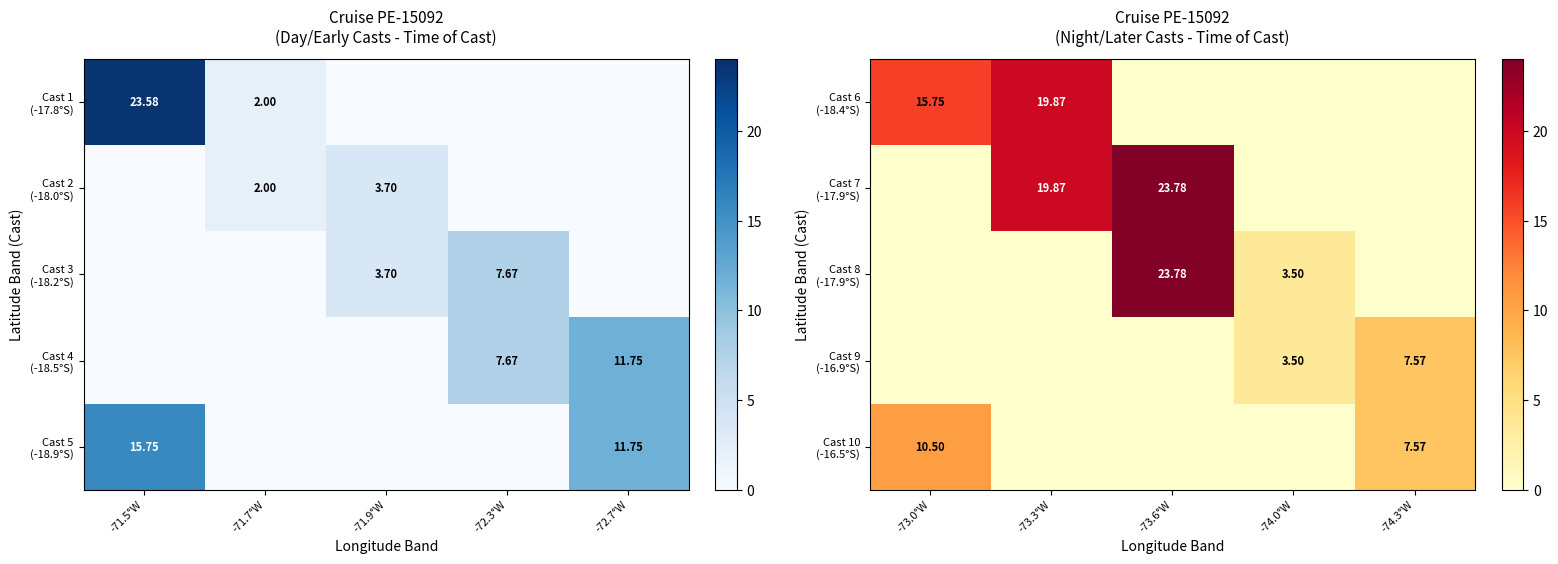

At -73.3°W, list the series in order from largest to smallest.

Cast 6 (-18.4°S), Cast 7 (-17.9°S), Cast 8 (-17.9°S), Cast 9 (-16.9°S), Cast 10 (-16.5°S)